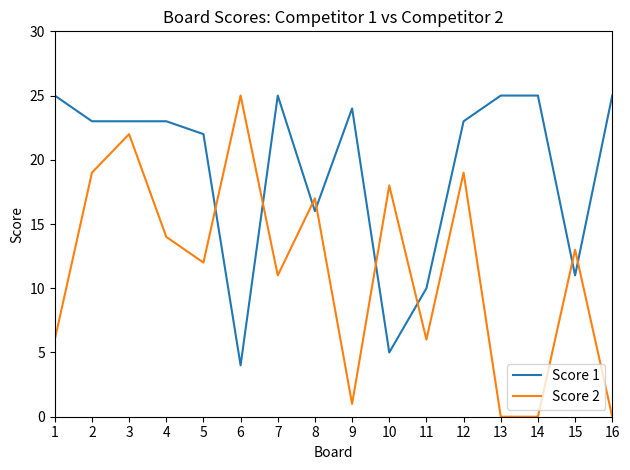

Is the value of Score 1 at 10 greater than the value of Score 2 at 11?

No